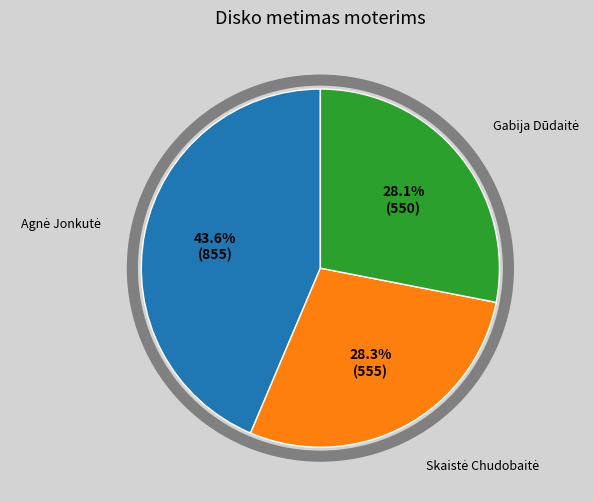

How many slices are in this pie chart?

3